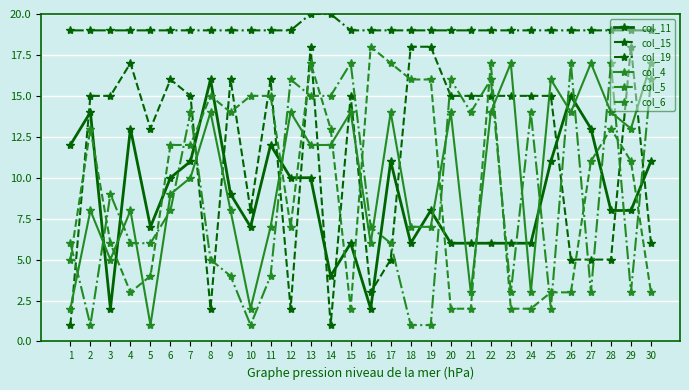

Is the value of col_15 at 19 greater than the value of col_19 at 26?

No